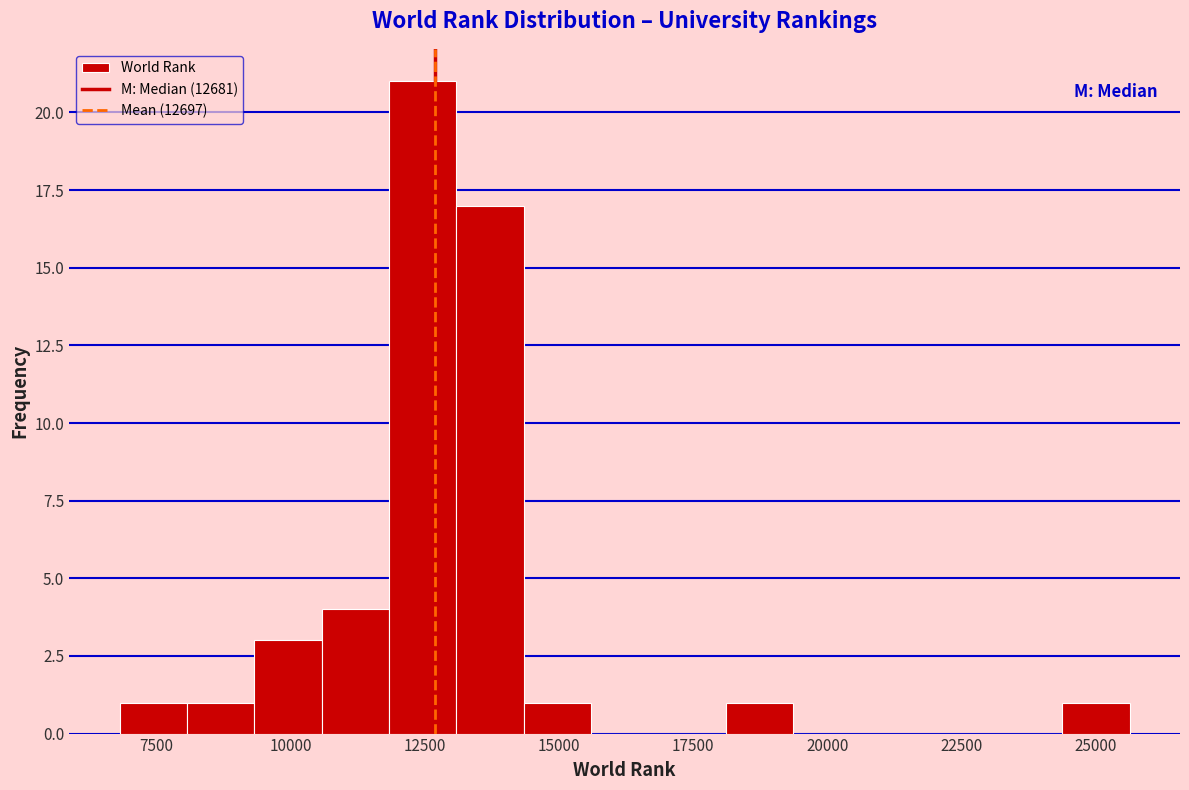

Around what value on the x-axis is the tallest bar? Give the approximate position of its centre, as read against the axis.

12500